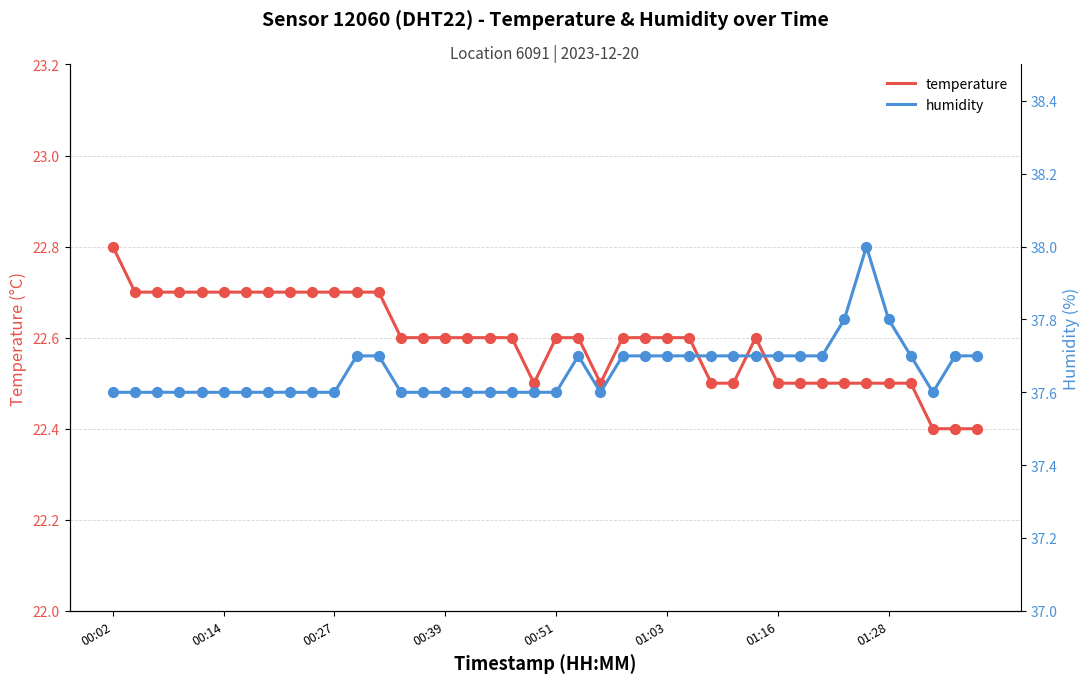

Which series contains the lowest Y value?

temperature